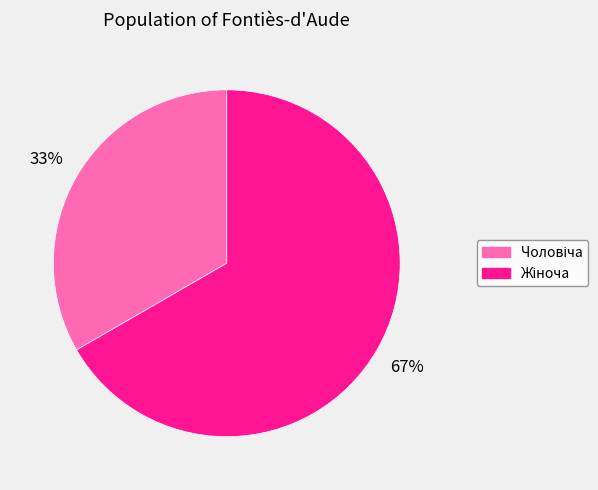

To the nearest percent, what is the average slice percentage?

50%